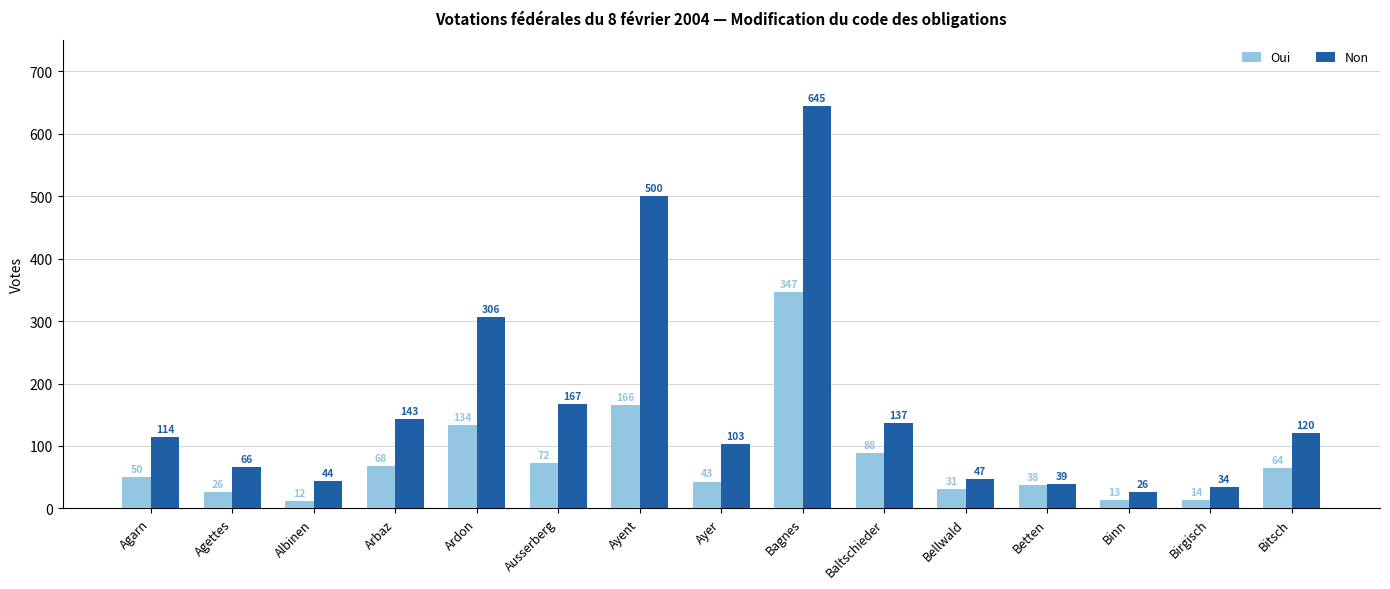

True or false: Non has a value of 137 at Baltschieder.

True